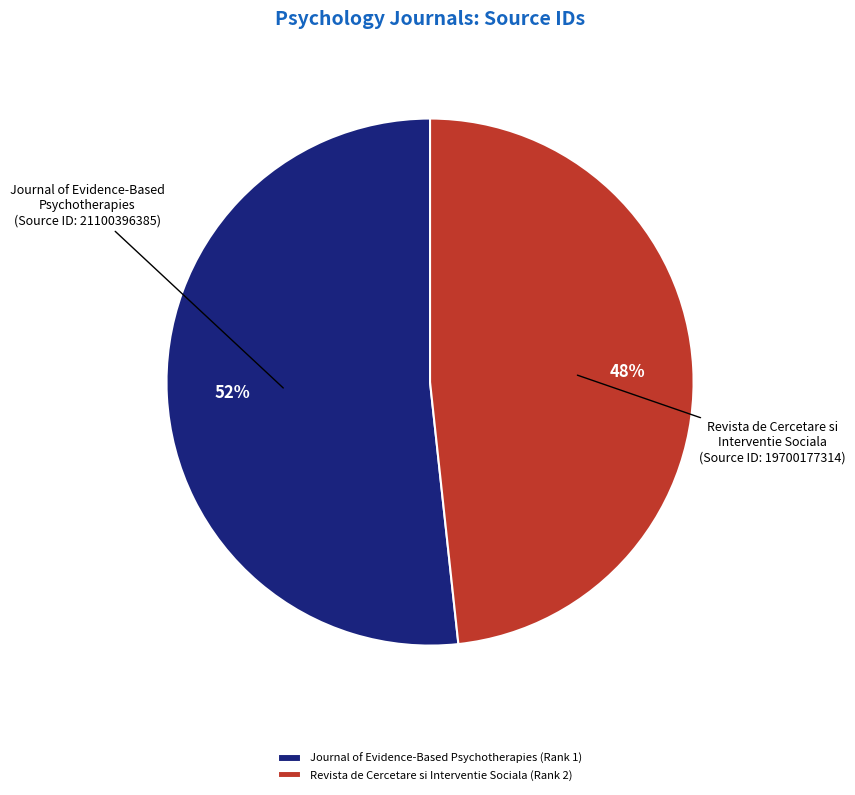

How many segments does this pie chart have?

2